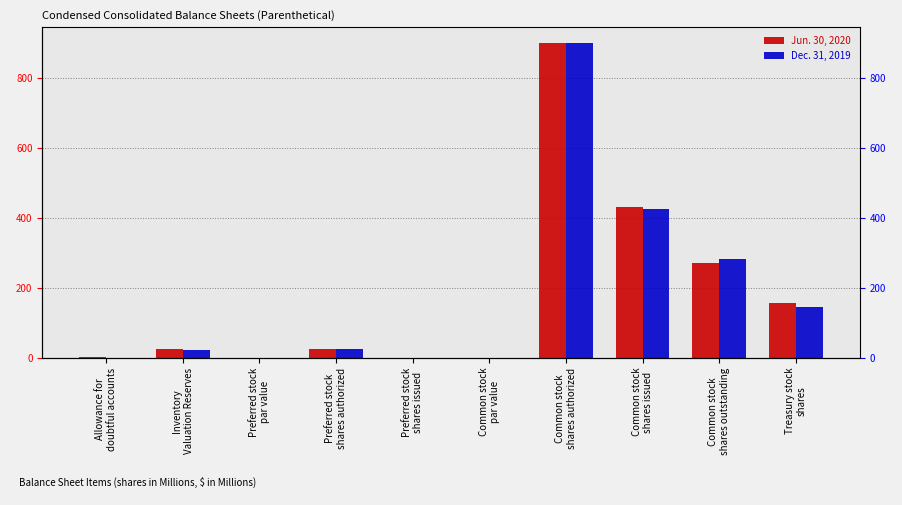

Between Inventory
Valuation Reserves and Common stock
shares authorized, which is larger?

Common stock
shares authorized